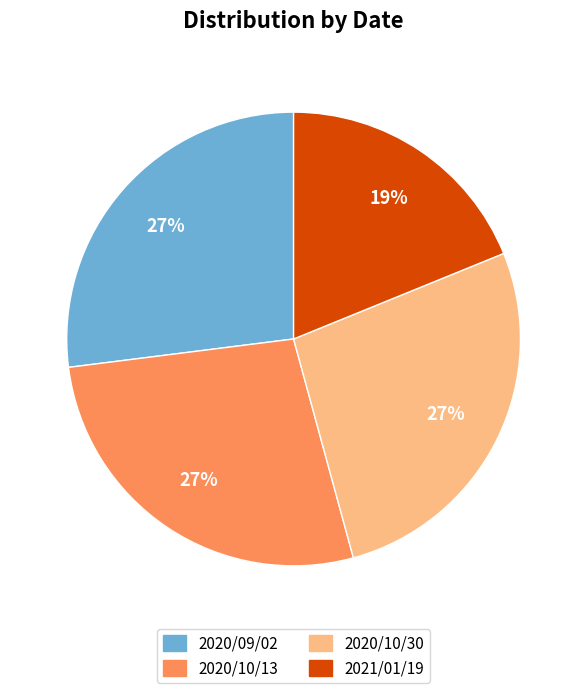

Is it true that 2020/10/30 is 35% of the pie?

False